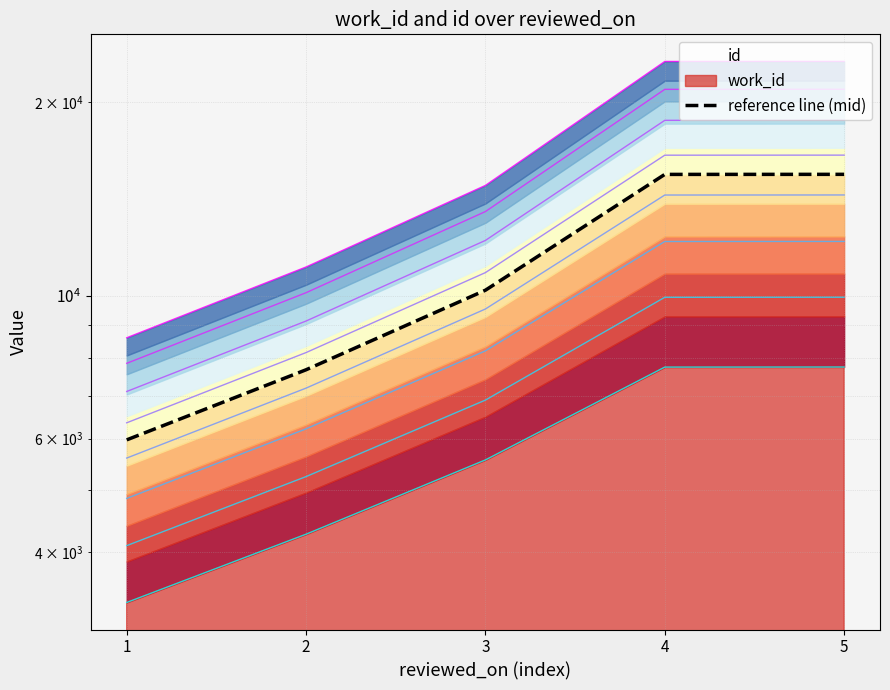

At which label does the data first exceed 10205?

3